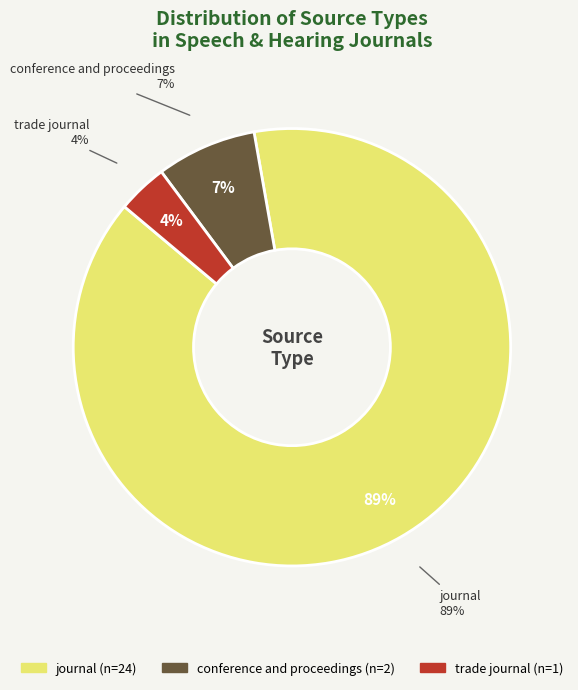

Rank the categories by value from highest to lowest.

journal, conference and proceedings, trade journal